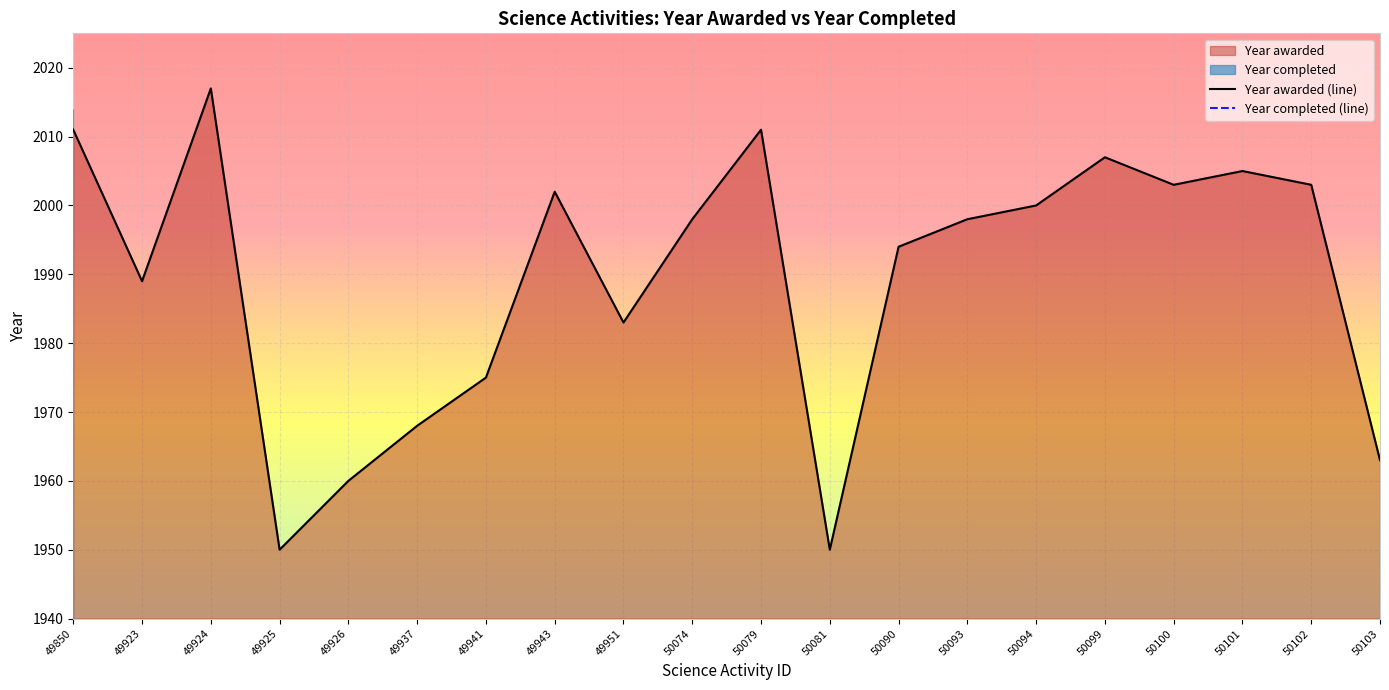

Is it true that the value at 50100 is 2003?

True